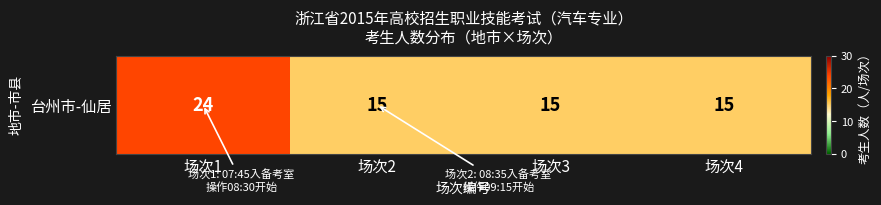

What is the greatest value displayed?

24